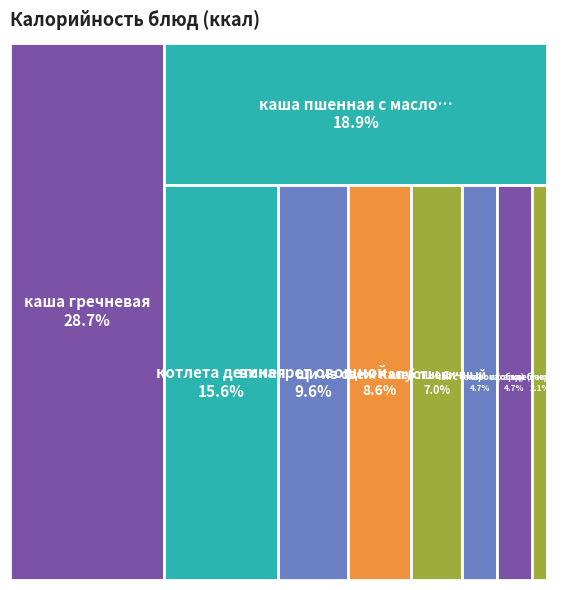

Which category has the biggest portion of the pie?

каша гречневая